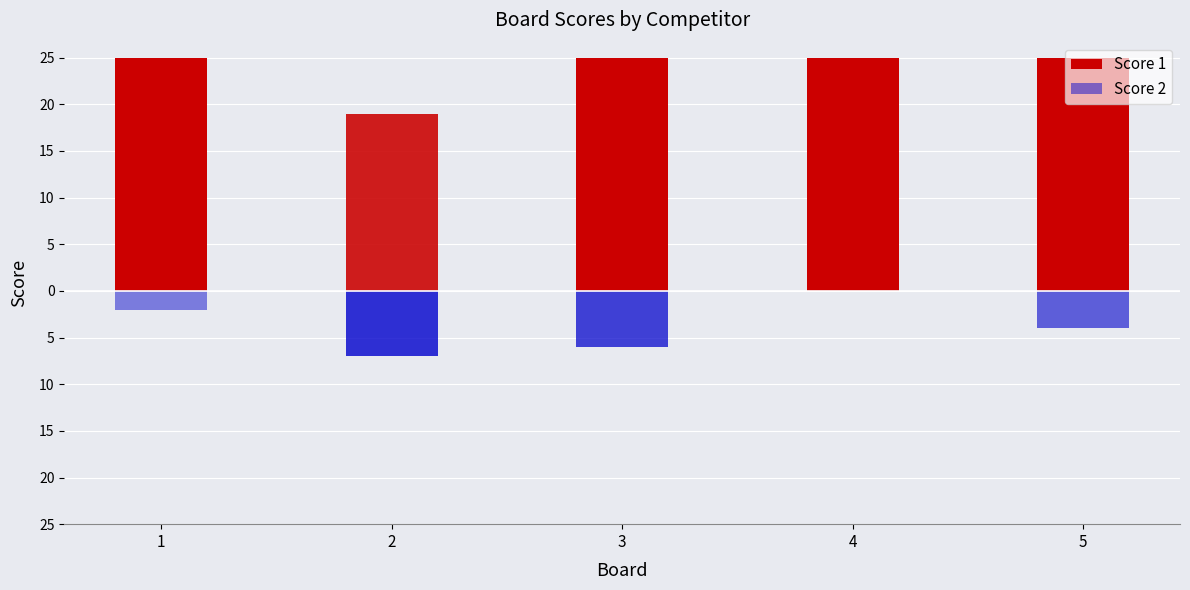

Is the value of Score 2 at 3 greater than the value of Score 1 at 4?

No